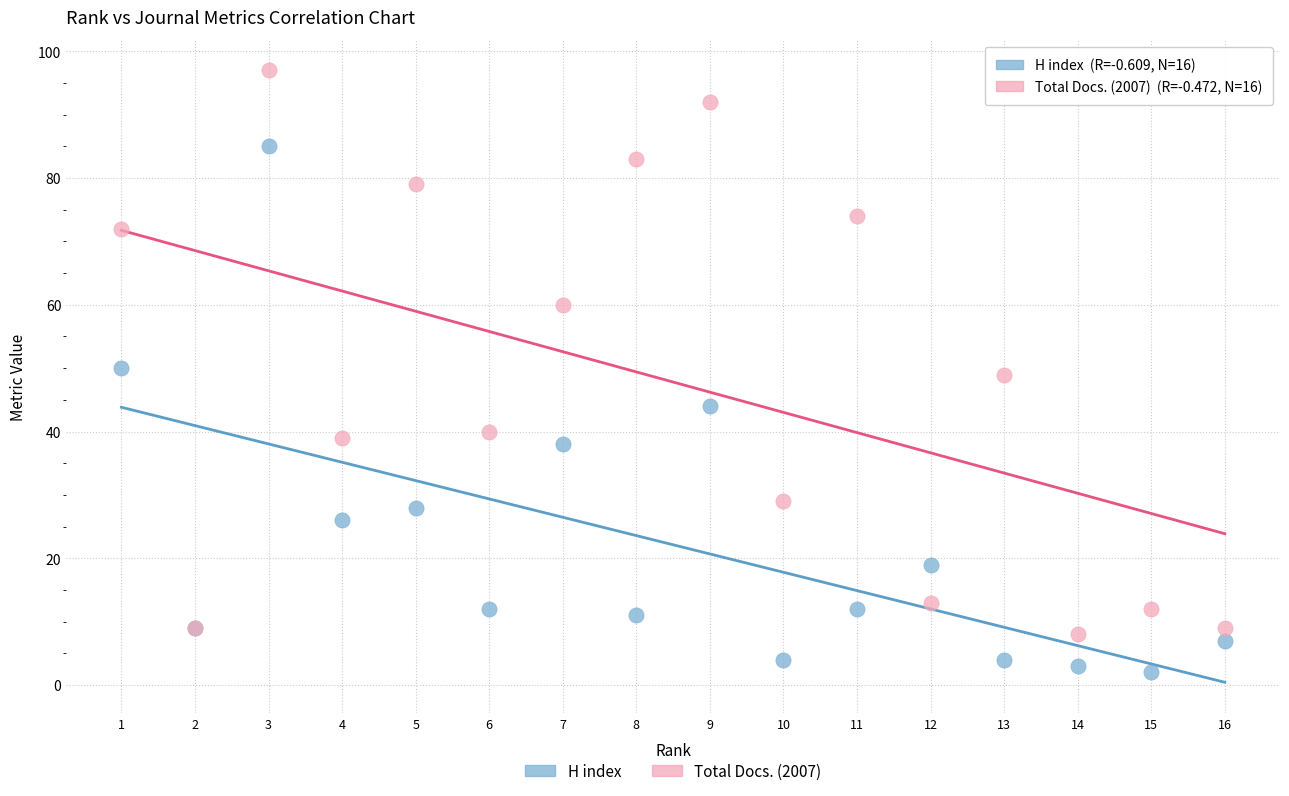

Which series contains the lowest Y value?

H index